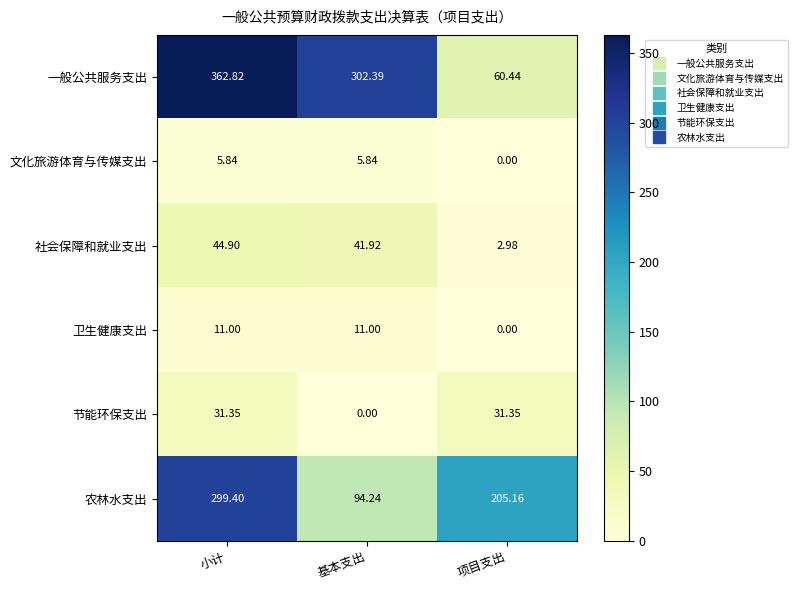

What is the spread (max minus min) of values at 基本支出?

302.4